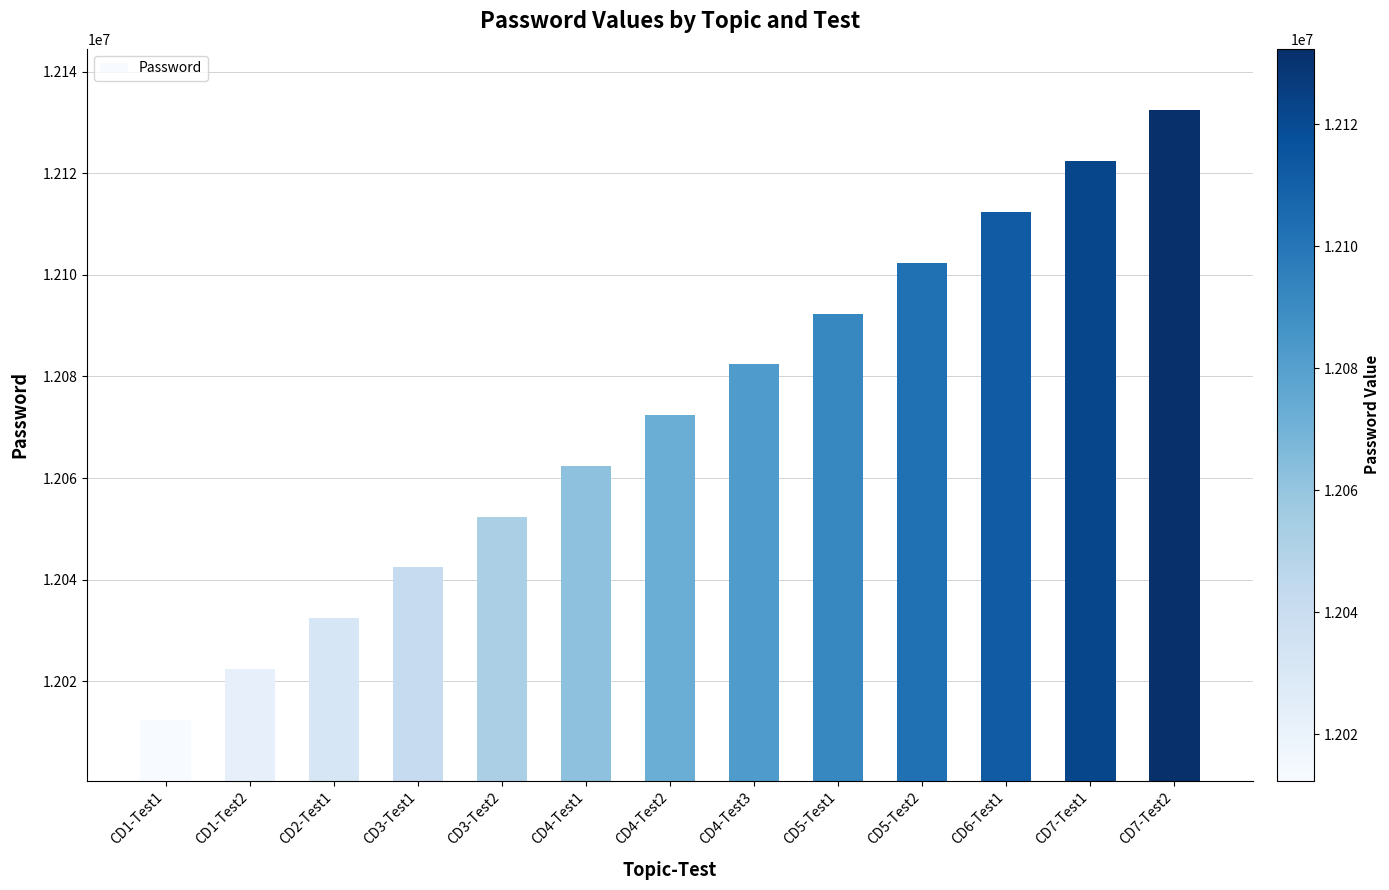

At which label is the value closest to 12072404?

CD4-Test2